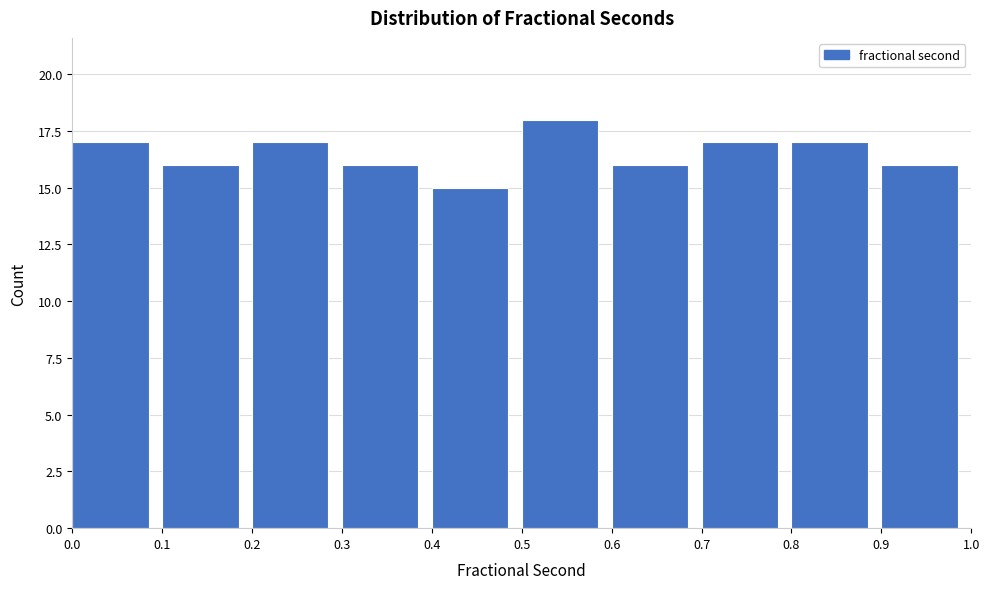

What is the height of the bar covering 0.3 to 0.4 on the x-axis? The values are not printed on the chart, so give them approximately, as read against the axis.

16